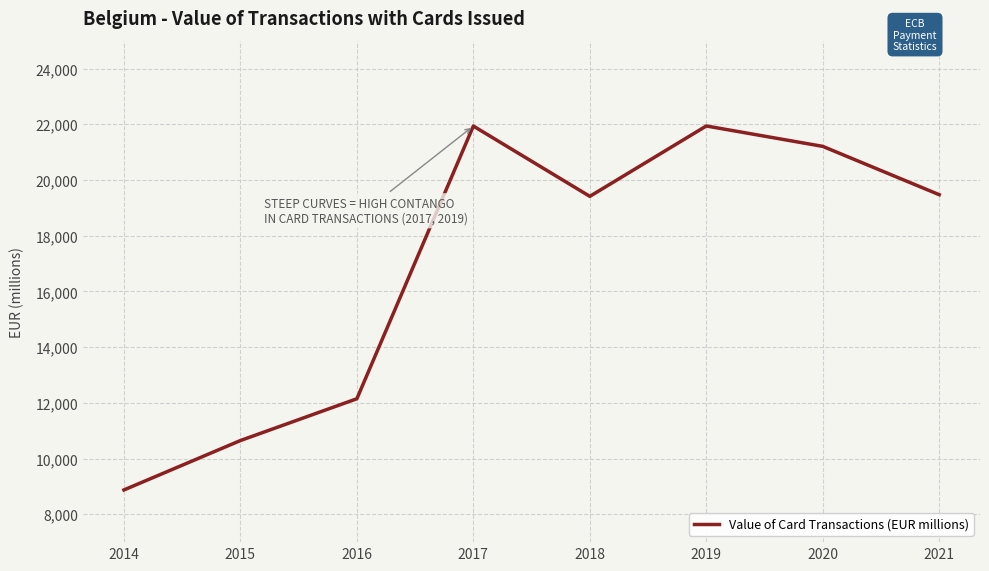

How many interior local peaks (higher than both neighbors) does the data have?

2